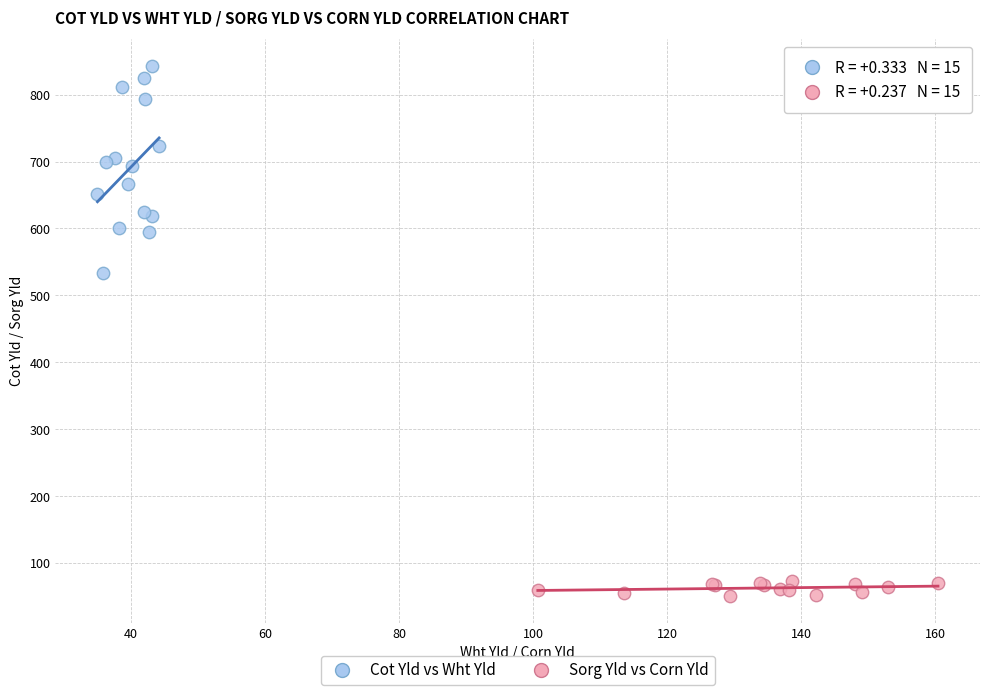

Which series has the largest Y range (max minus min)?

Cot Yld vs Wht Yld